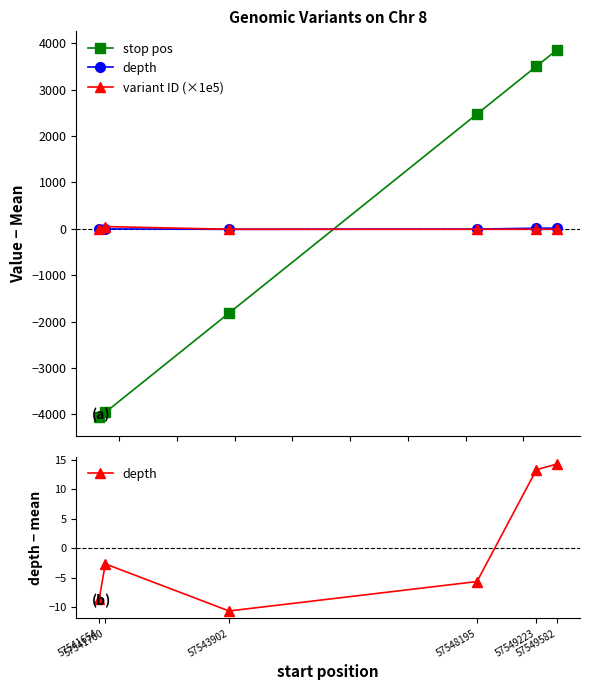

How many lines are shown in the chart?

3